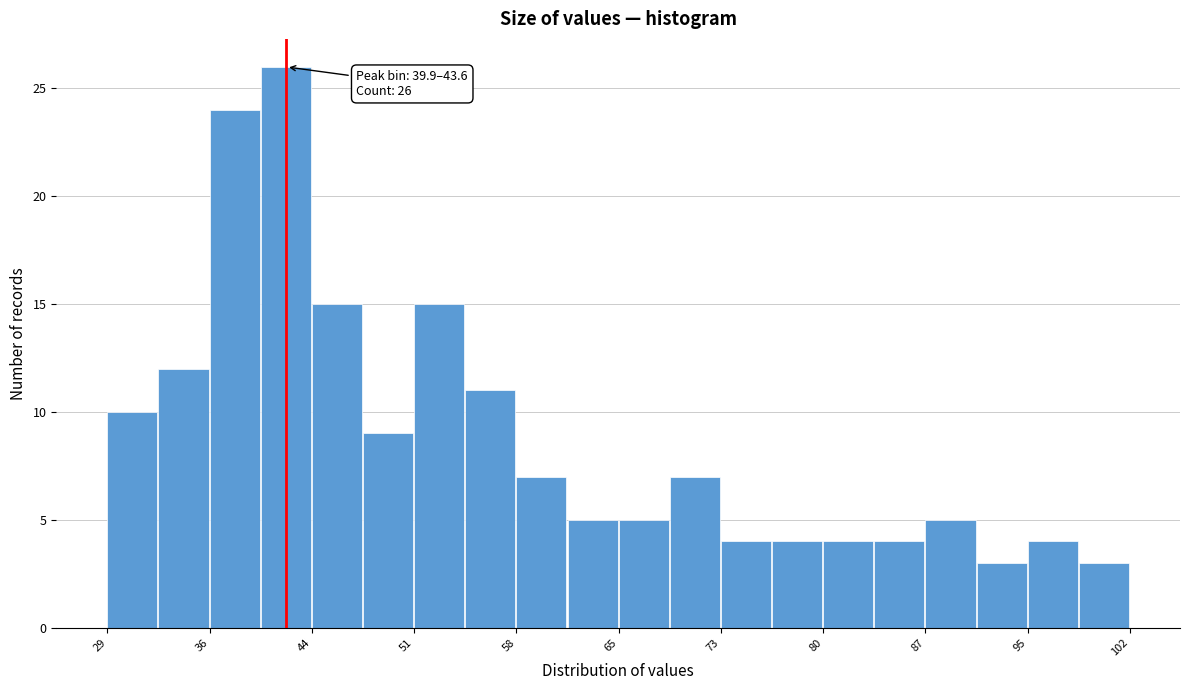

Around what value on the x-axis is the tallest bar? Give the approximate position of its centre, as read against the axis.

42